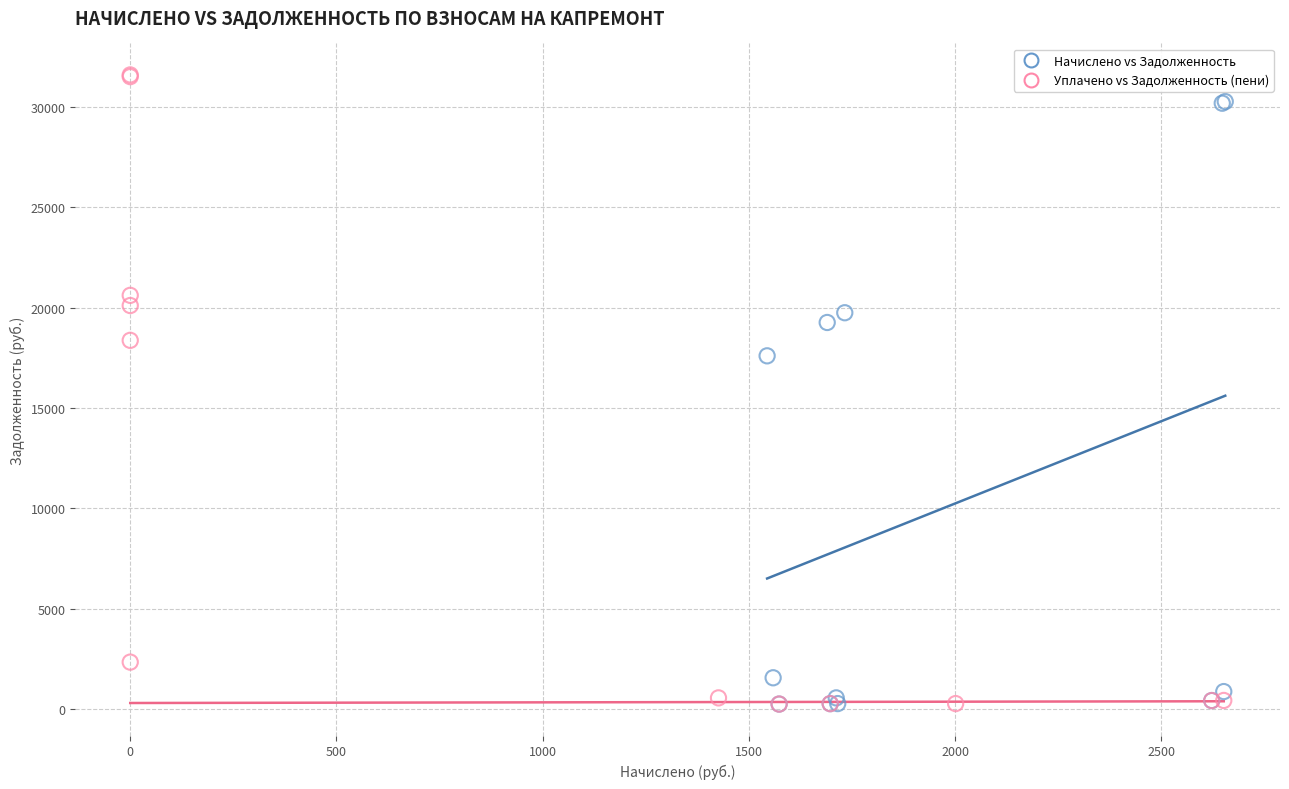

What are all the series names shown in the legend?

Начислено vs Задолженность, Уплачено vs Задолженность (пени)